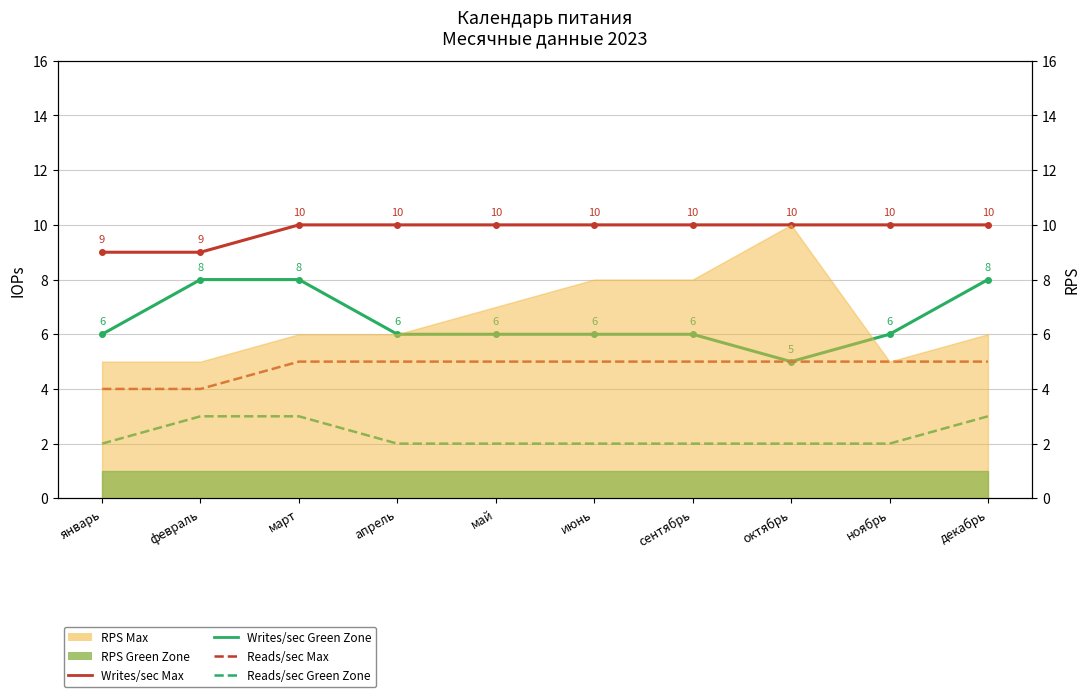

What is the maximum value for Writes/sec Max?

10